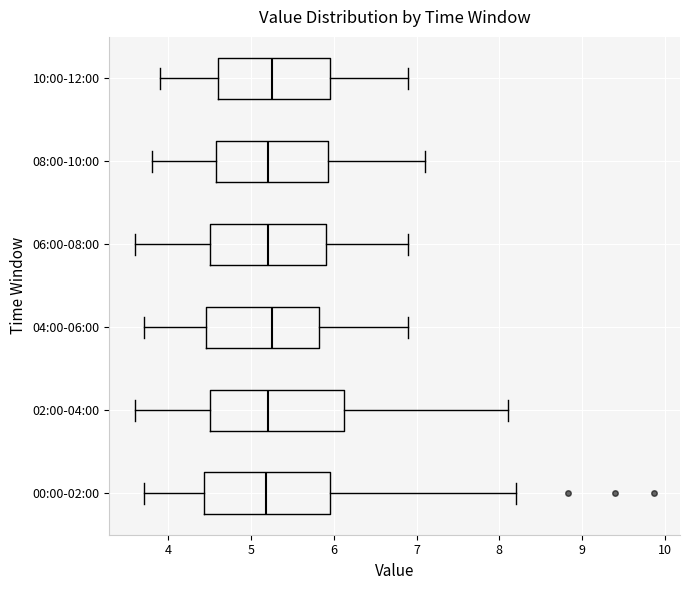

Reading bottom to top, transcribe this box plot: for each box, give where its median line is, the range the box spans, and where its two whiskers end, as read against the x-axis. The values are not printed on the chart, so give them approximately, as read against the axis.

00:00-02:00: median 5.2, box 4.4 to 6.0, whiskers 3.7 to 8.2
02:00-04:00: median 5.2, box 4.5 to 6.1, whiskers 3.6 to 8.1
04:00-06:00: median 5.3, box 4.5 to 5.8, whiskers 3.7 to 6.9
06:00-08:00: median 5.2, box 4.5 to 5.9, whiskers 3.6 to 6.9
08:00-10:00: median 5.2, box 4.6 to 5.9, whiskers 3.8 to 7.1
10:00-12:00: median 5.3, box 4.6 to 6.0, whiskers 3.9 to 6.9